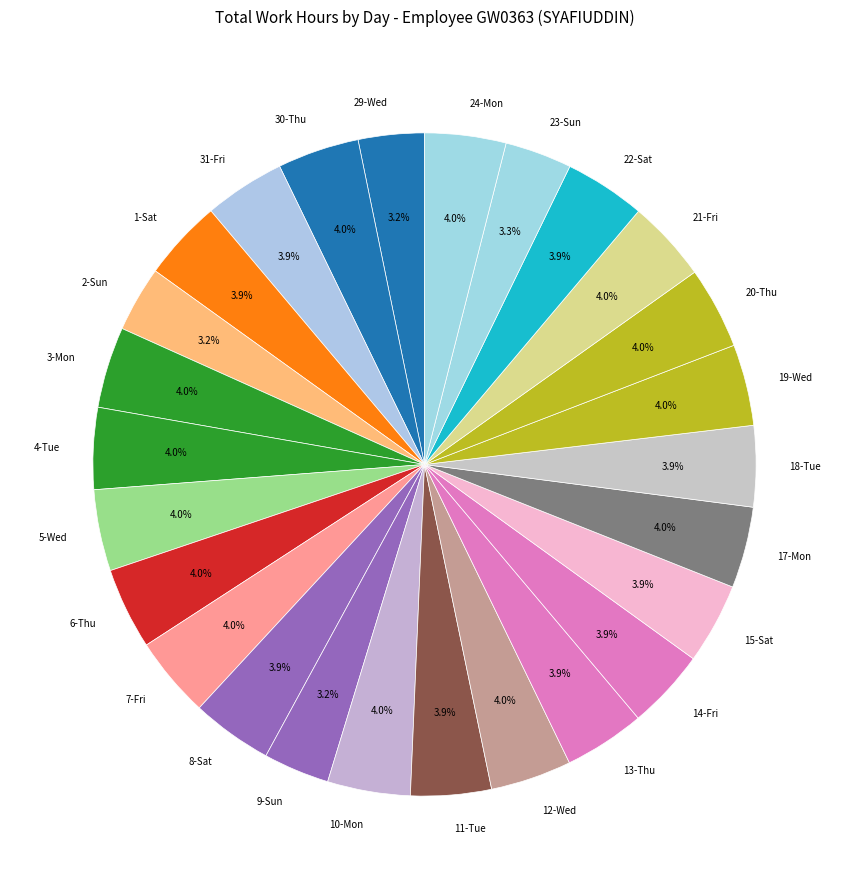

Does any single category account for the majority?

No